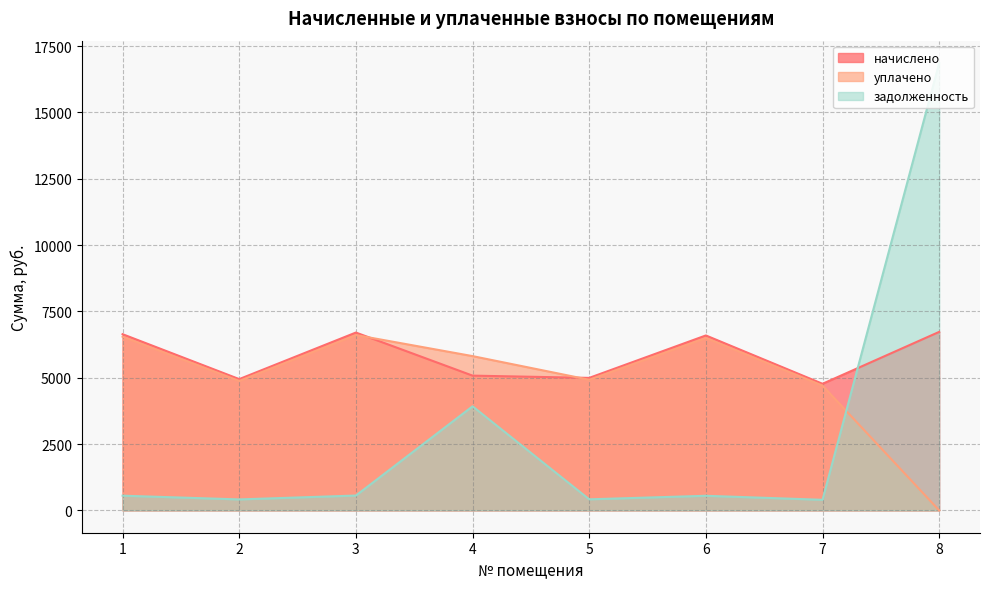

True or false: задолженность has more than 0 points higher than both neighbors.

True